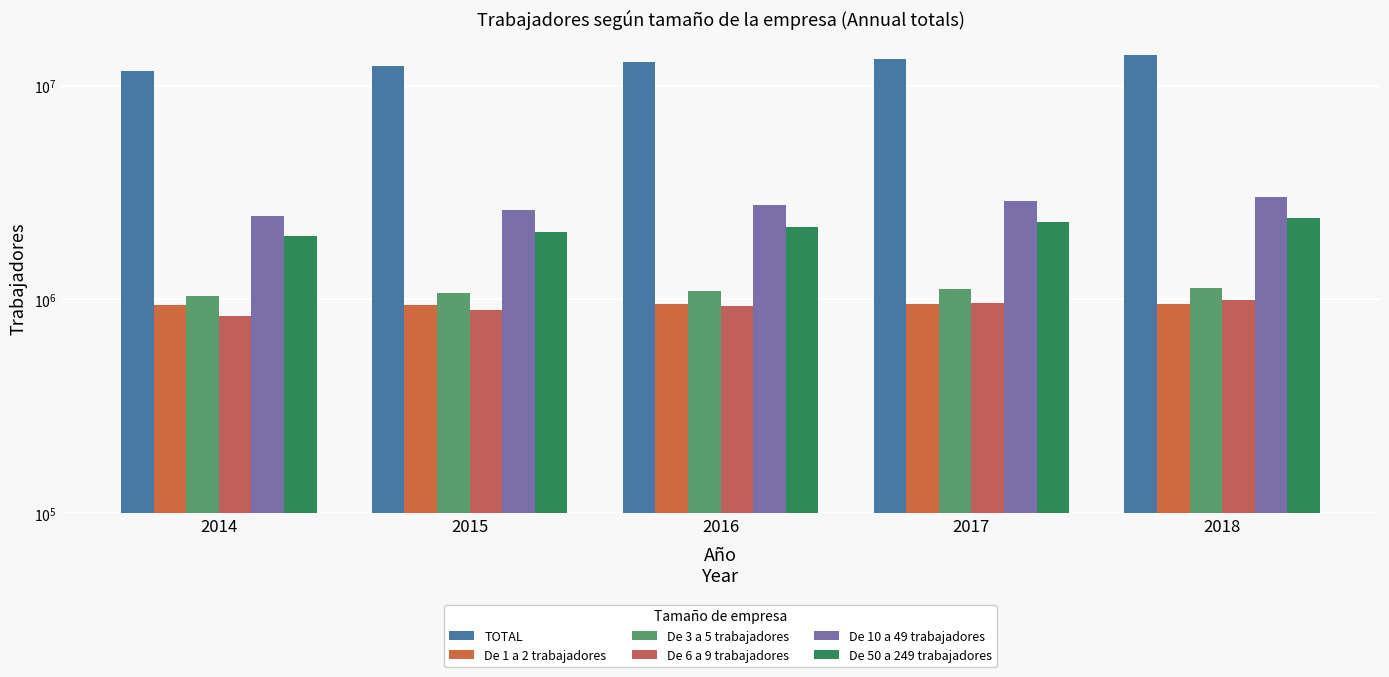

What is the difference between the second highest and minimum values in the De 3 a 5 trabajadores series?

80653